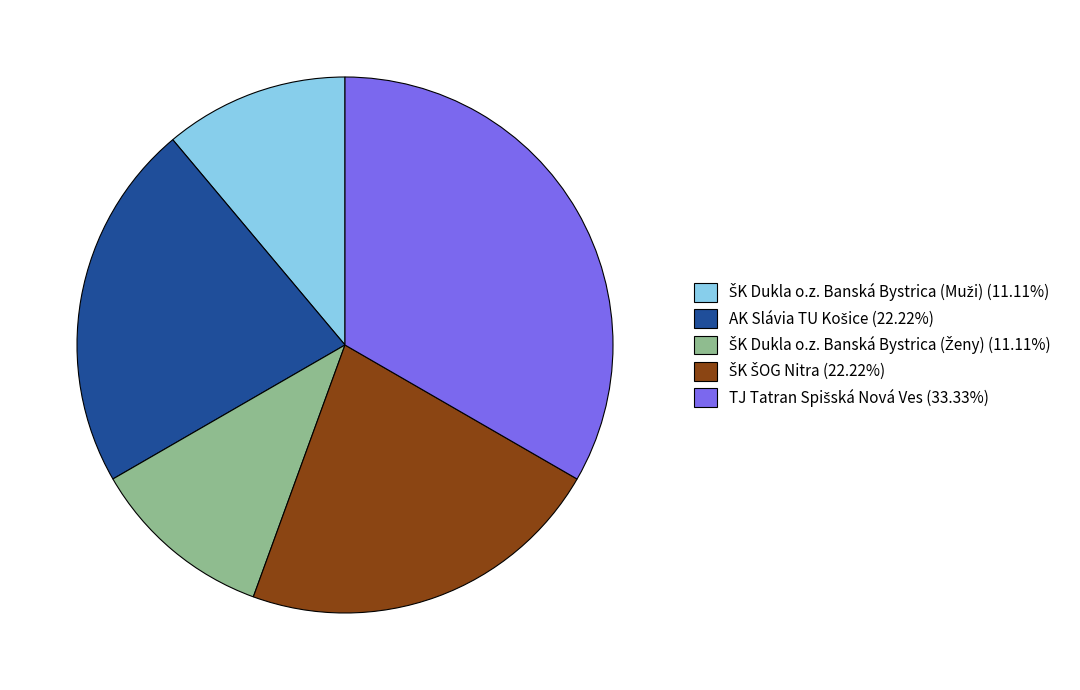

Is there a majority slice in this chart?

No